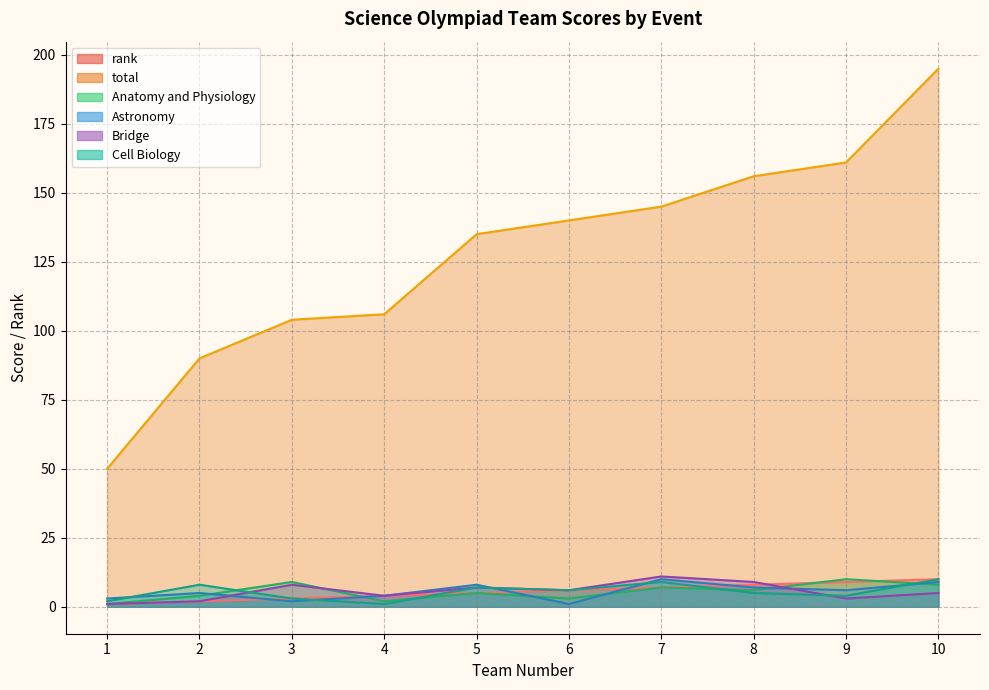

Reading left to right, transcribe all the data shown in this chart.

rank: 1=1	2=2	3=3	4=4	5=5	6=6	7=7	8=8	9=9	10=10
total: 1=50	2=90	3=104	4=106	5=135	6=140	7=145	8=156	9=161	10=195
Anatomy and Physiology: 1=1	2=4	3=9	4=2	5=5	6=3	7=7	8=6	9=10	10=8
Astronomy: 1=3	2=5	3=2	4=4	5=8	6=1	7=10	8=7	9=6	10=9
Bridge: 1=1	2=2	3=8	4=4	5=7	6=6	7=11	8=9	9=3	10=5
Cell Biology: 1=2	2=8	3=3	4=1	5=7	6=6	7=9	8=5	9=4	10=10